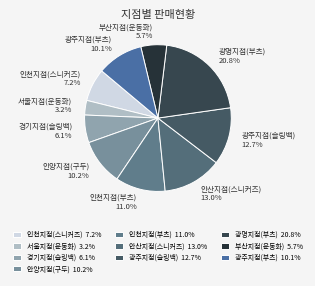

What percentage is the 경기지점(슬링백) slice, to the nearest percent?

6%